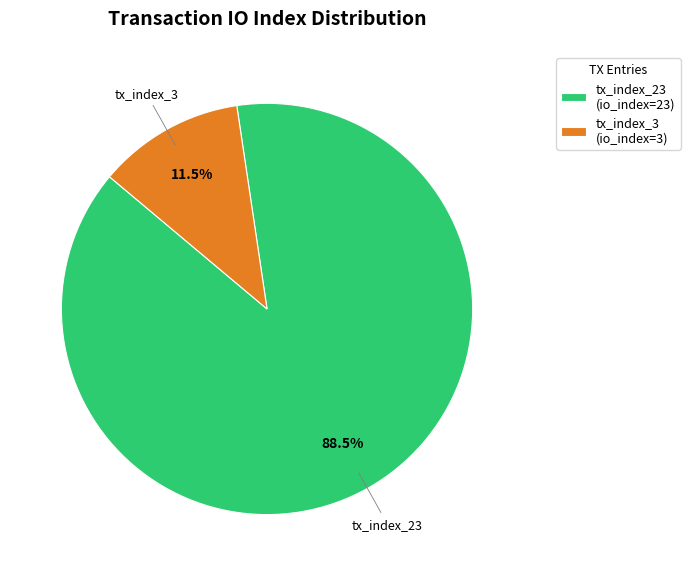

To the nearest percent, what is the combined percentage of tx_index_23 and tx_index_3?

100%